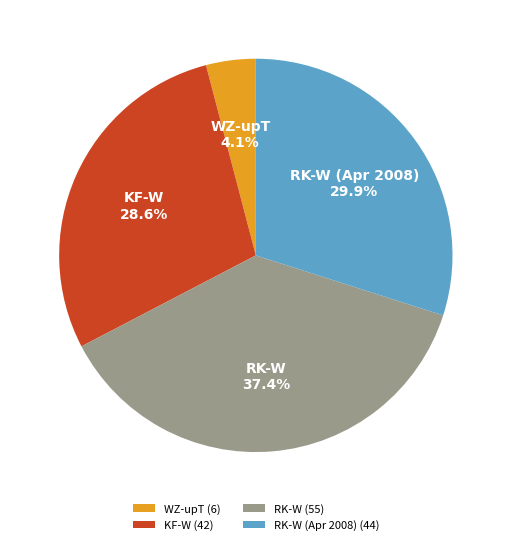

To the nearest percent, what portion does KF-W represent?

29%